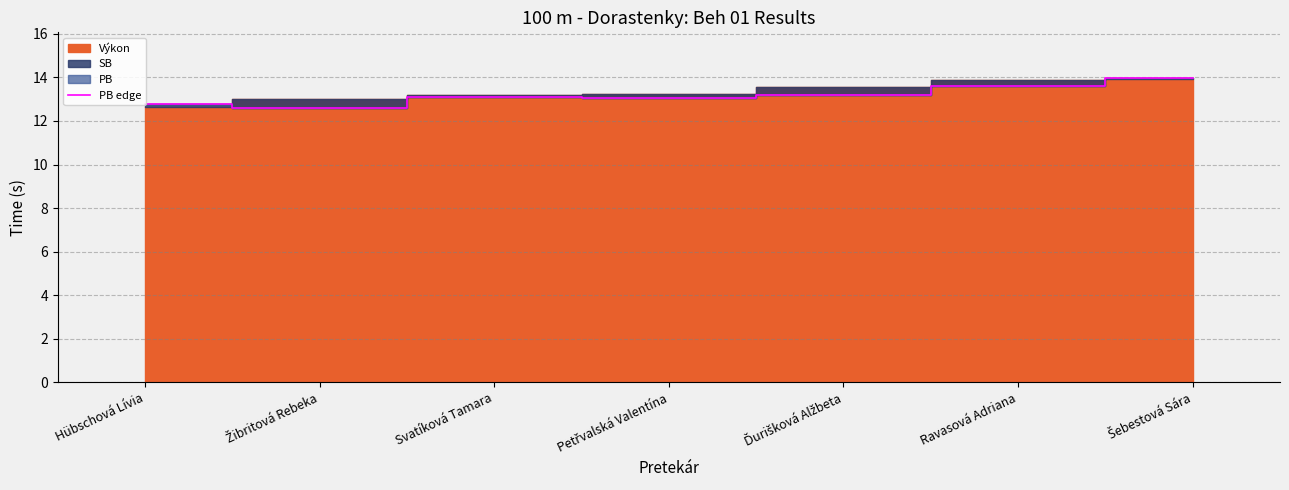

What is the label of the 1st point from the left?

Hübschová Lívia